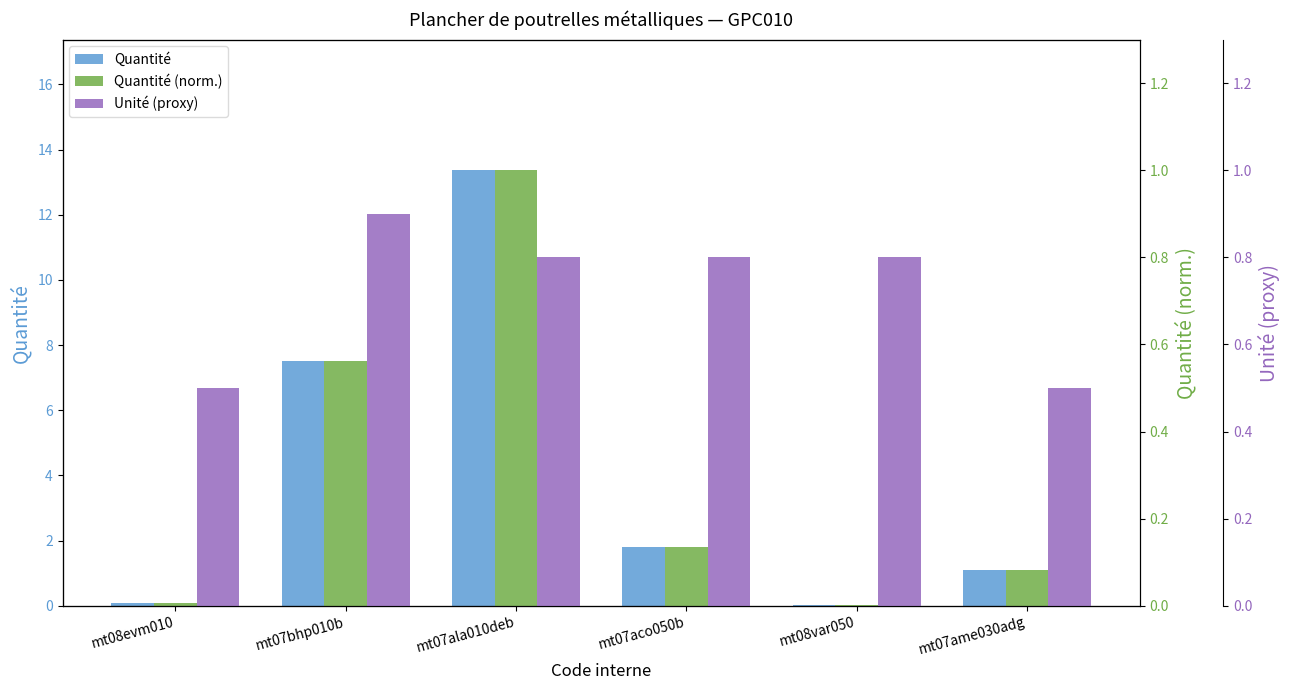

What is the difference between the Quantité (norm.) values at mt07ame030adg and mt07bhp010b?

0.5